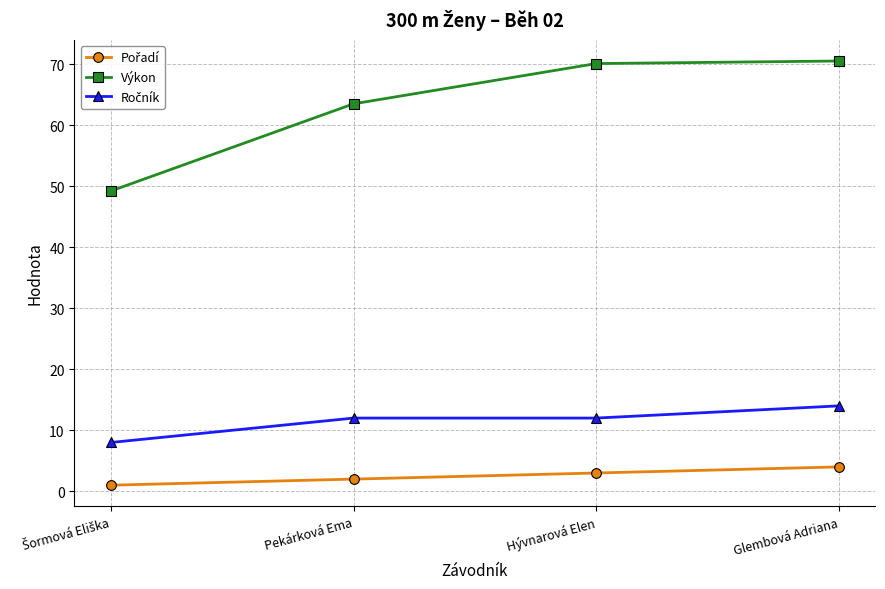

How many lines are shown in the chart?

3